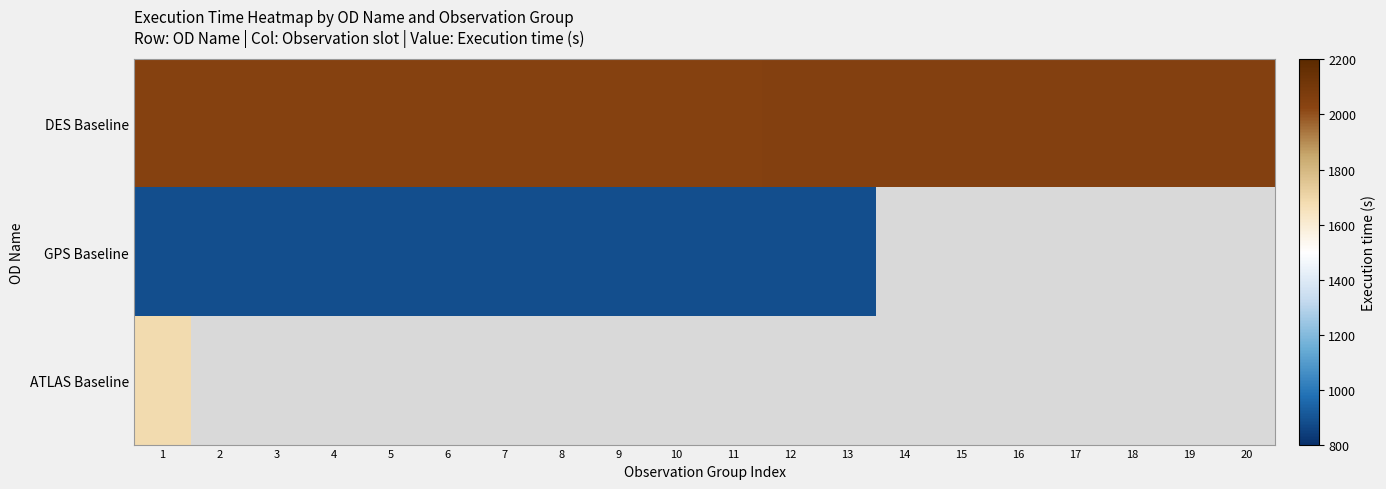

The DES Baseline series shows 2855.3 at 16. True or false?

False